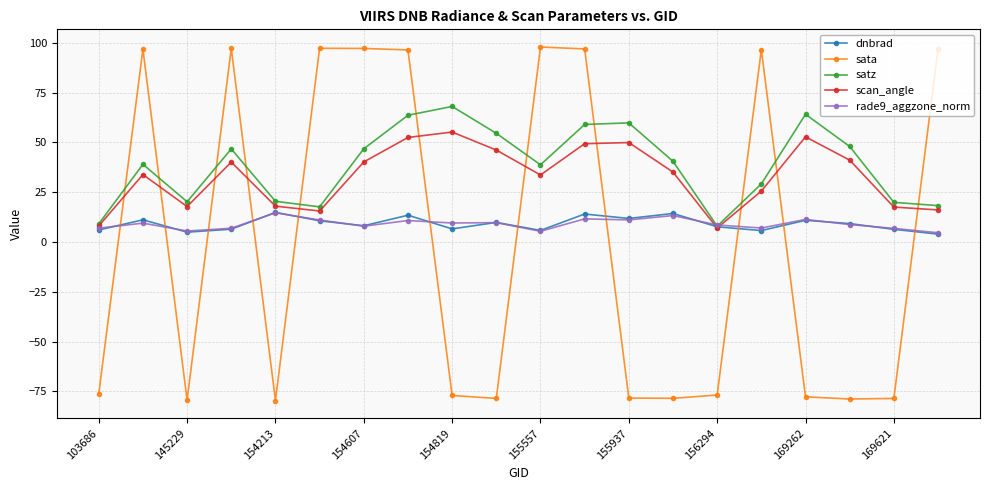

What is the difference between the second highest and second lowest values in the dnbrad series?

9.4